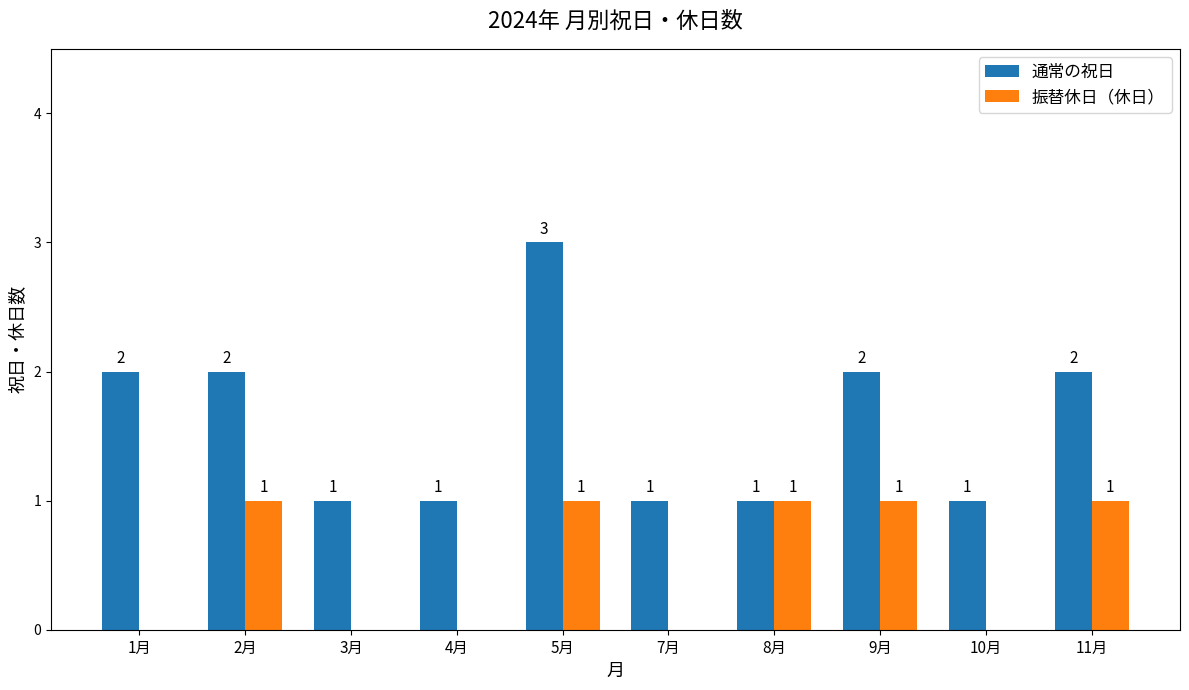

How many groups of bars are there?

10